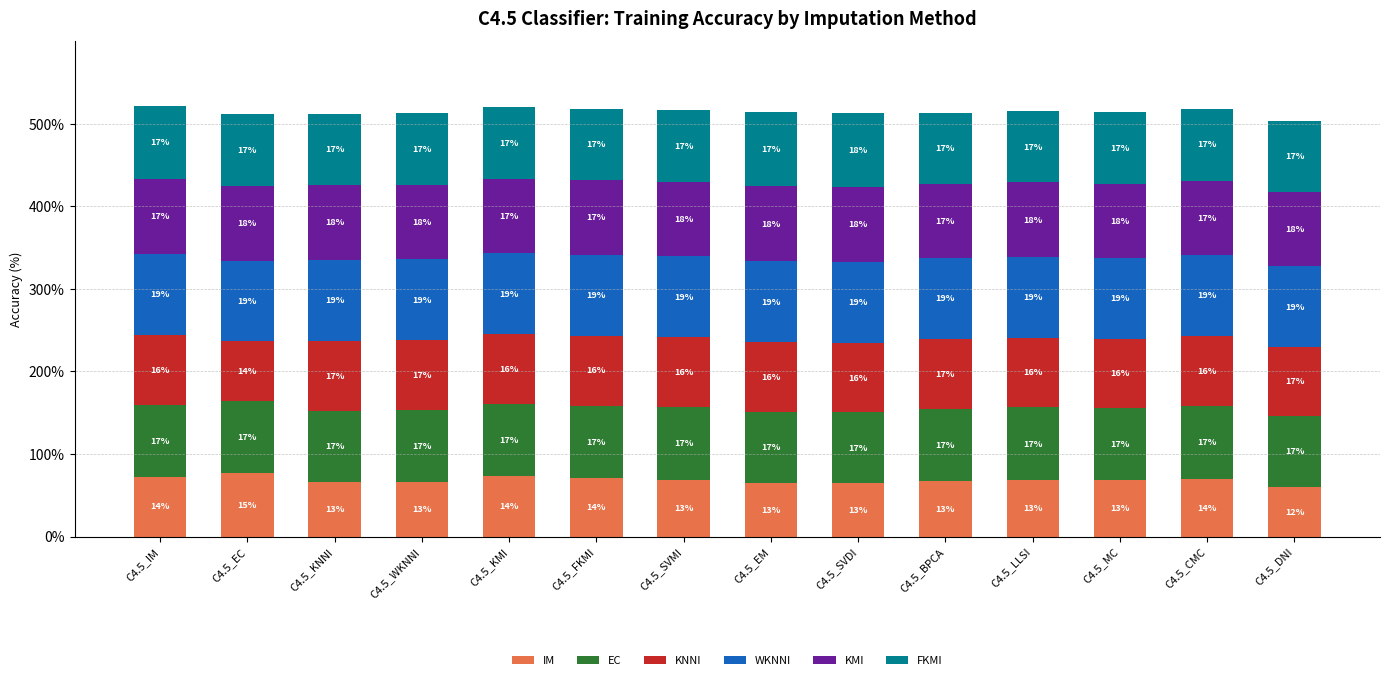

How many bars are there in total?

14